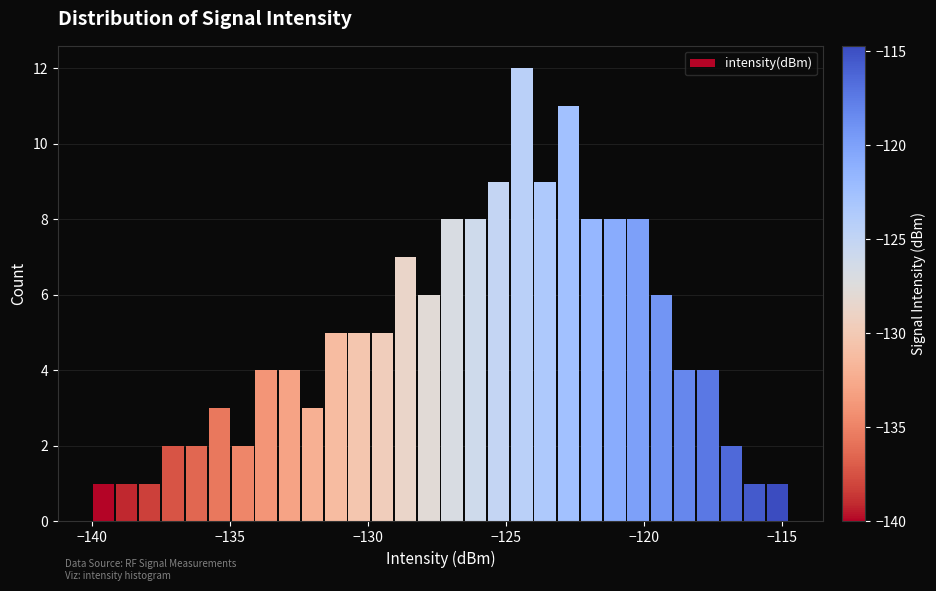

Around what value on the x-axis is the tallest bar? Give the approximate position of its centre, as read against the axis.

-124.5